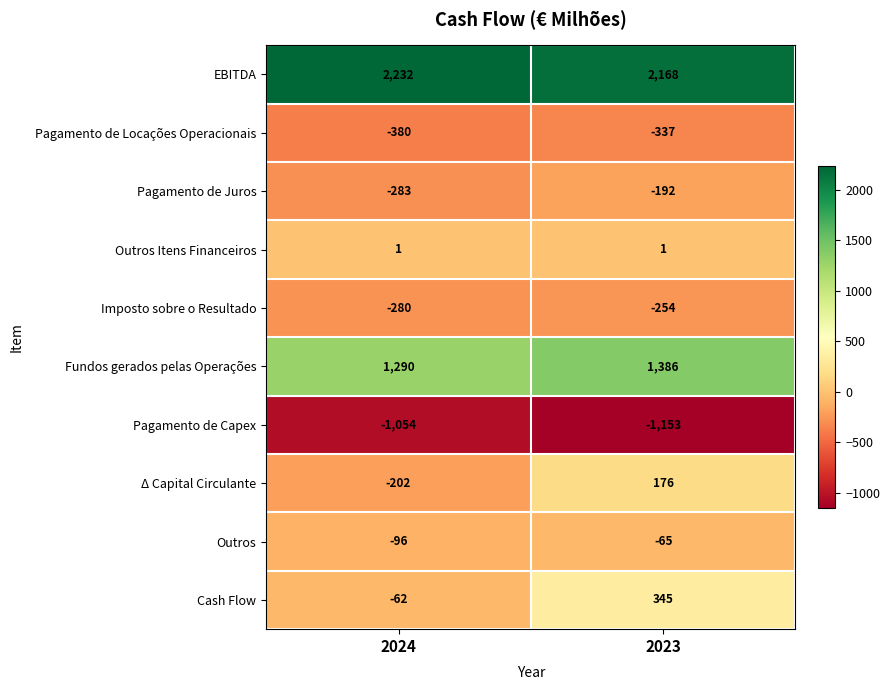

What is the highest value of the Δ Capital Circulante series?

176